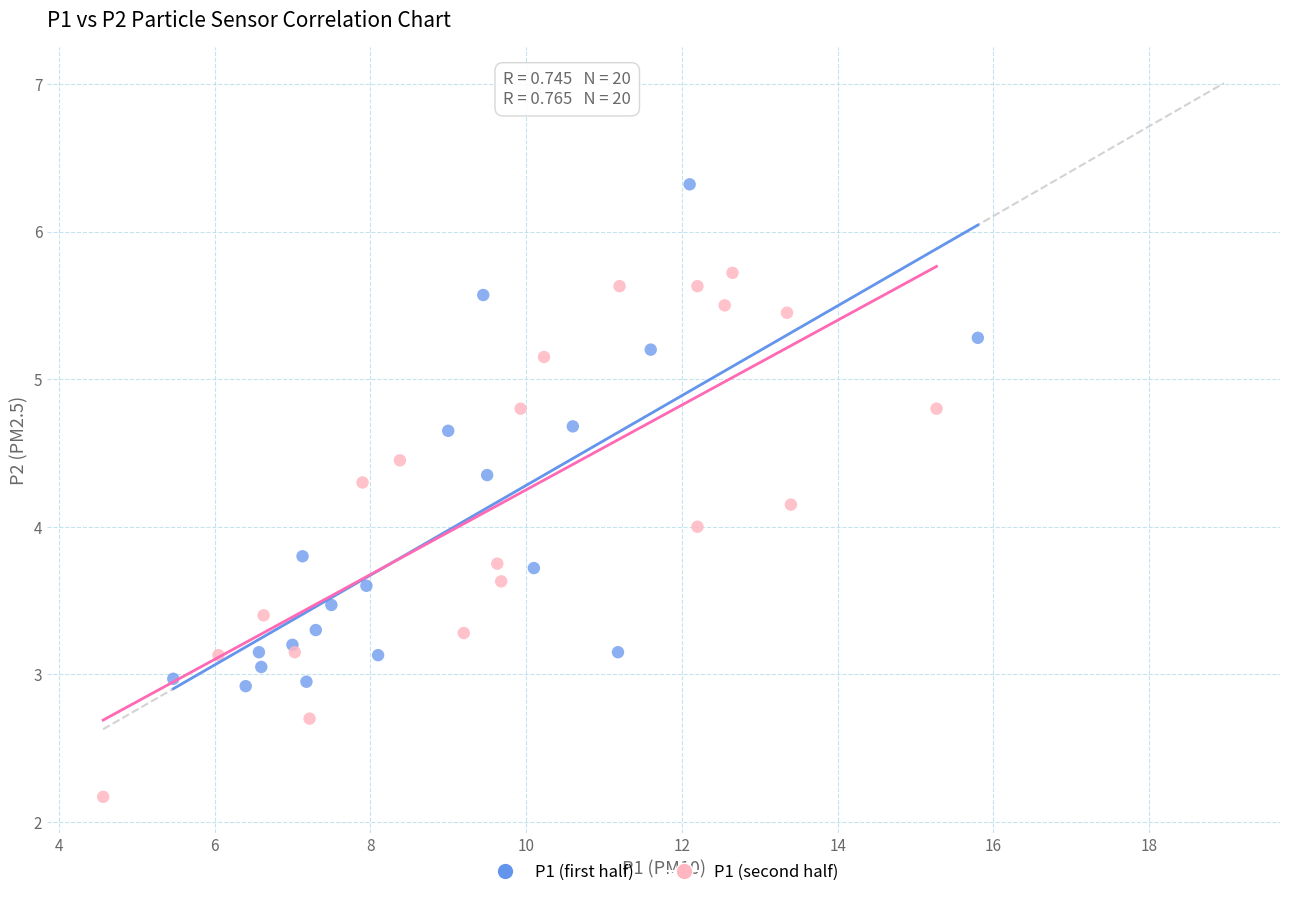

What are all the series names shown in the legend?

P1 (first half), P1 (second half)